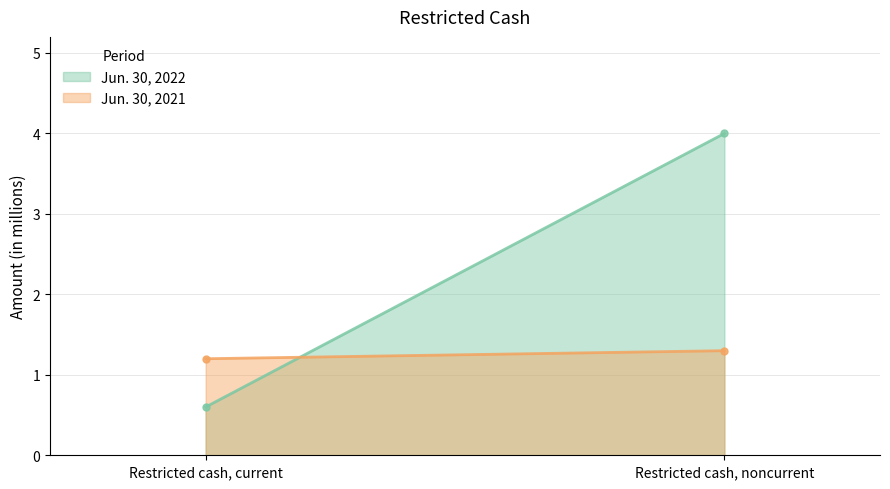

What value does the Jun. 30, 2021 series have at Restricted cash, noncurrent?

1.3